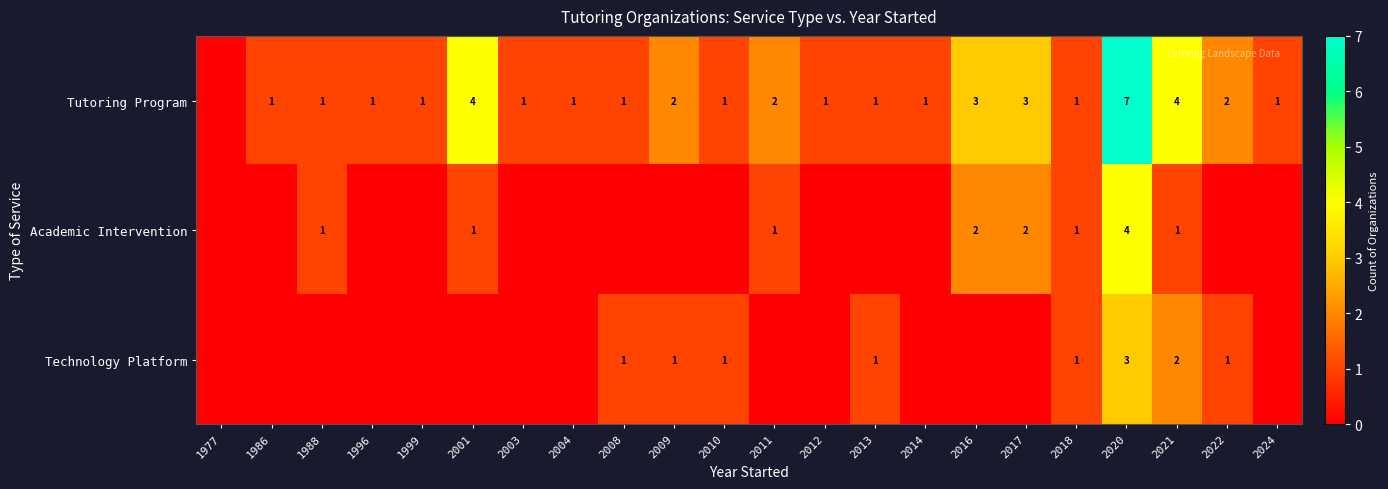

The value of Technology Platform at 2020 is 3. True or false?

True